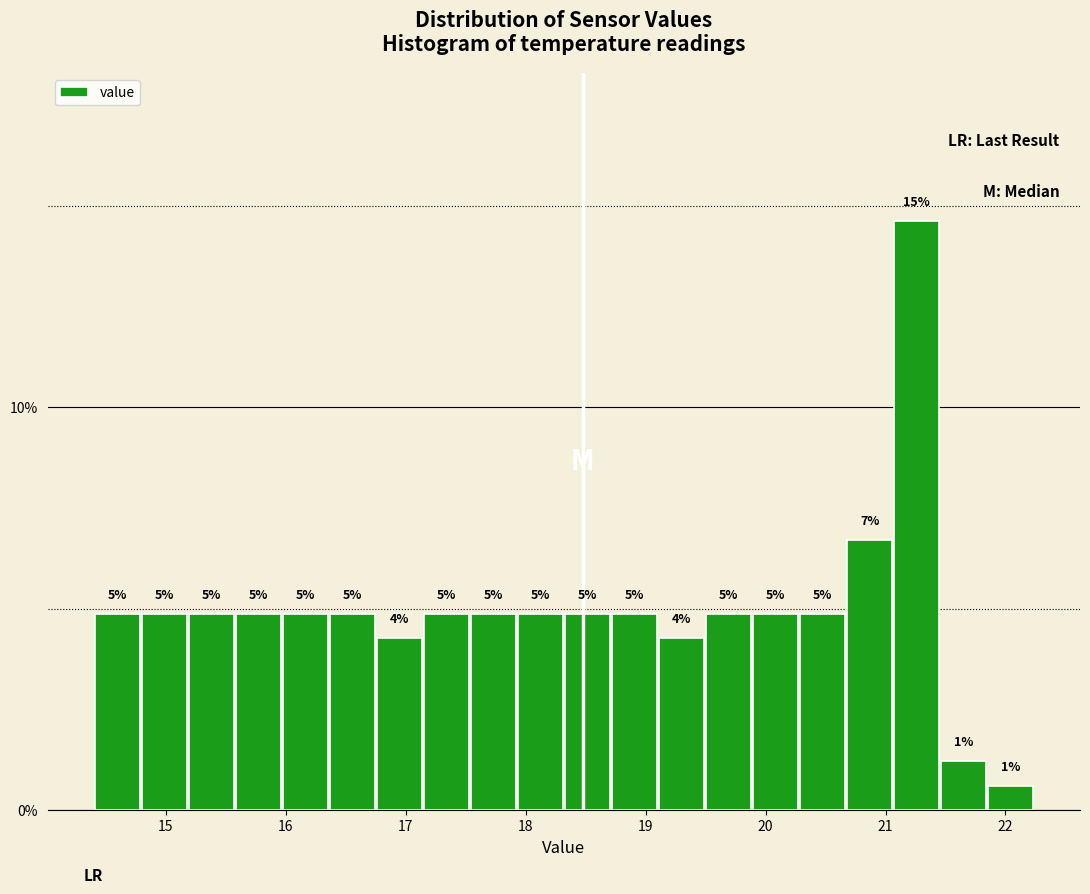

Read against the x-axis, roughly where is the centre of the tallest bar?

21.3